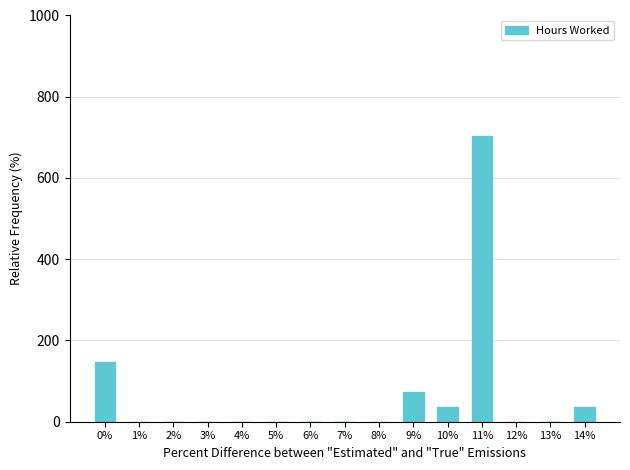

Is it true that the value at 2% is 0.0?

True